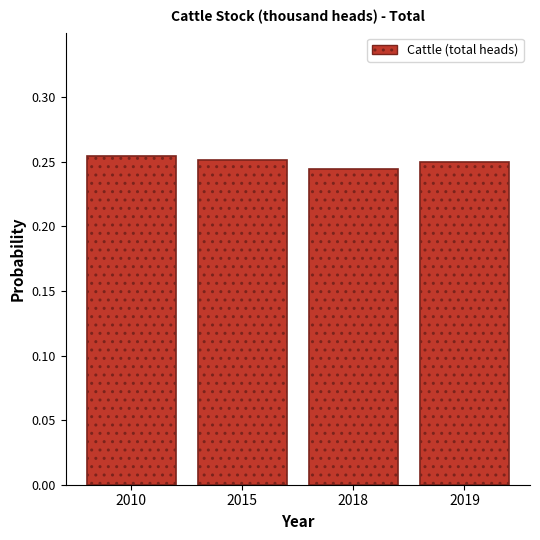

What is the sum of all values?

1.0